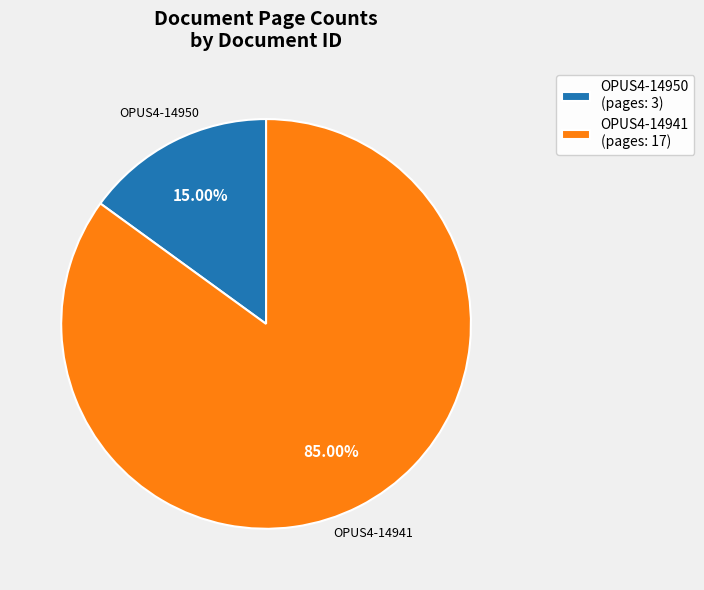

Does any single category account for the majority?

Yes